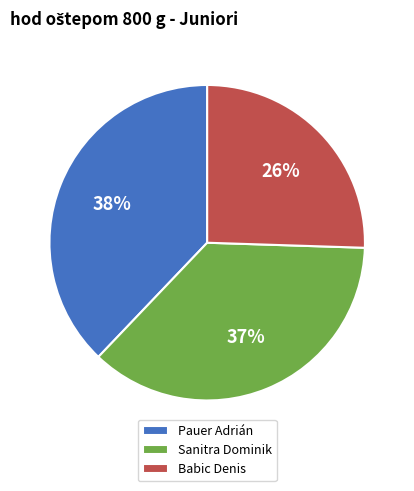

Is Sanitra Dominik the majority of the pie?

No